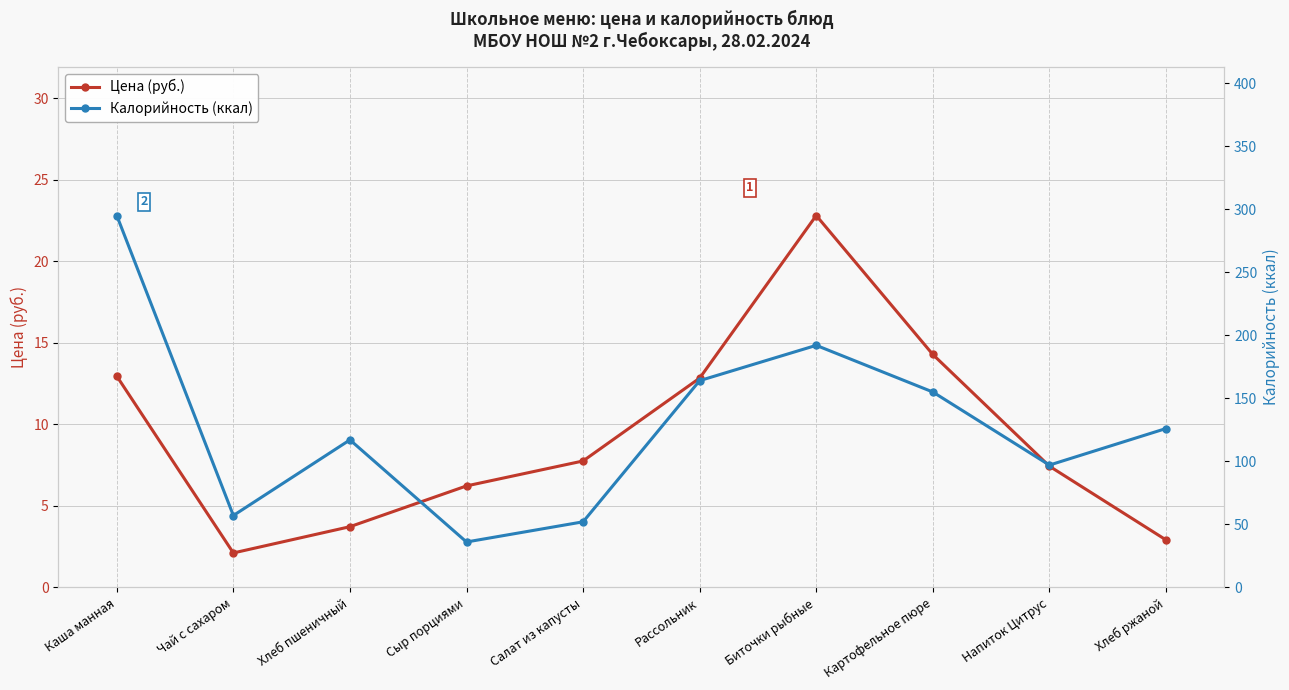

In Цена (руб.), how many points are higher than both neighbors (excluding endpoints)?

1